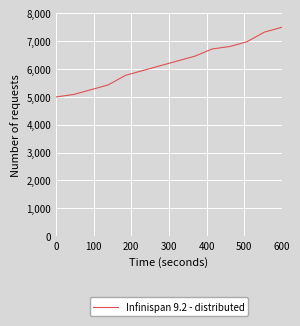

What is the difference between the second highest and second lowest values?

2241.4